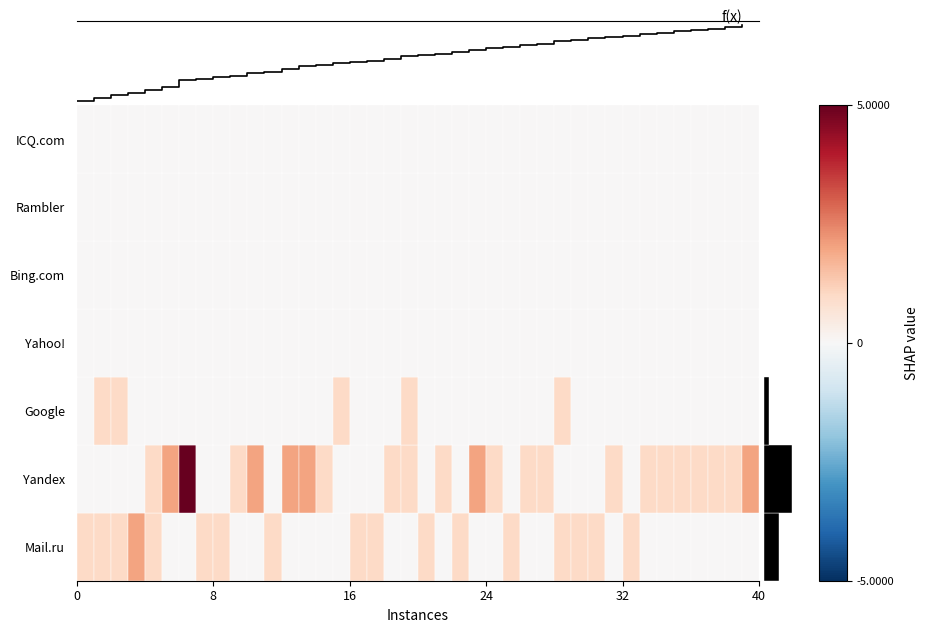

Is this an area chart (filled region under the line)?

No